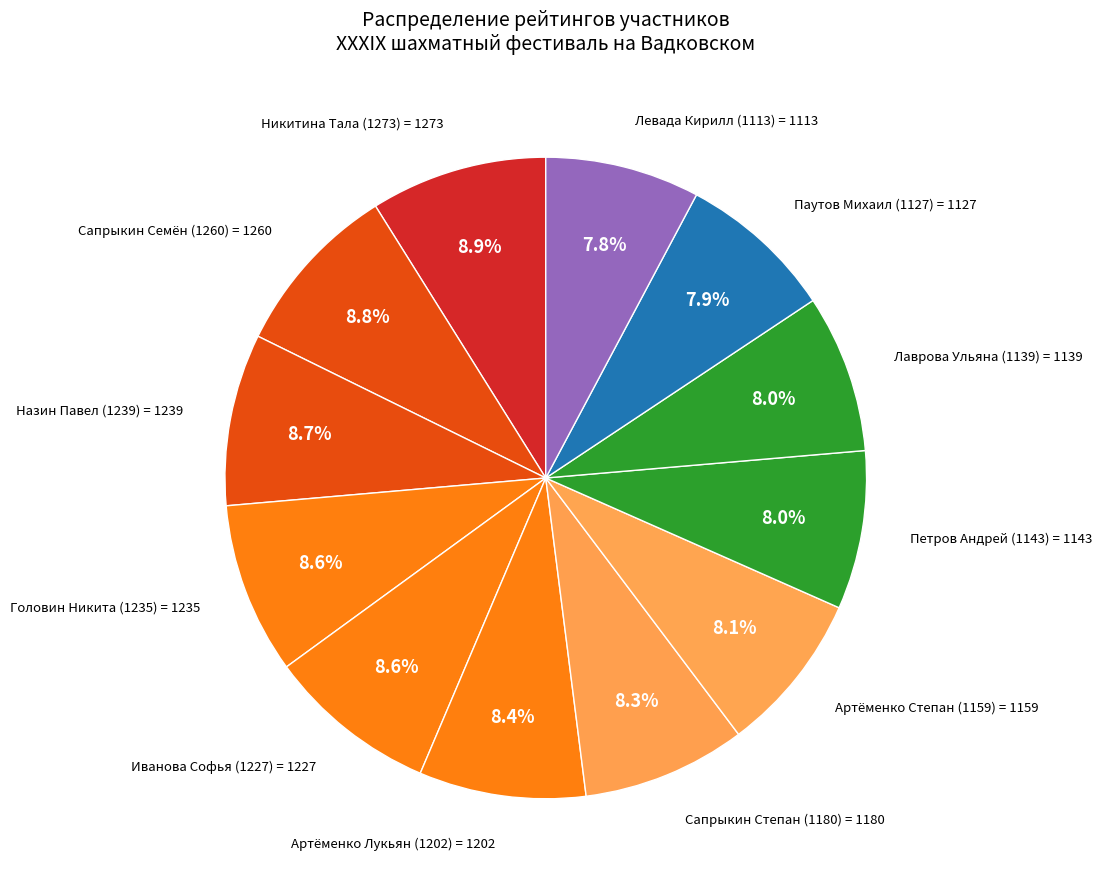

How much of the chart is everything except Иванова Софья (1227)?

91.4%